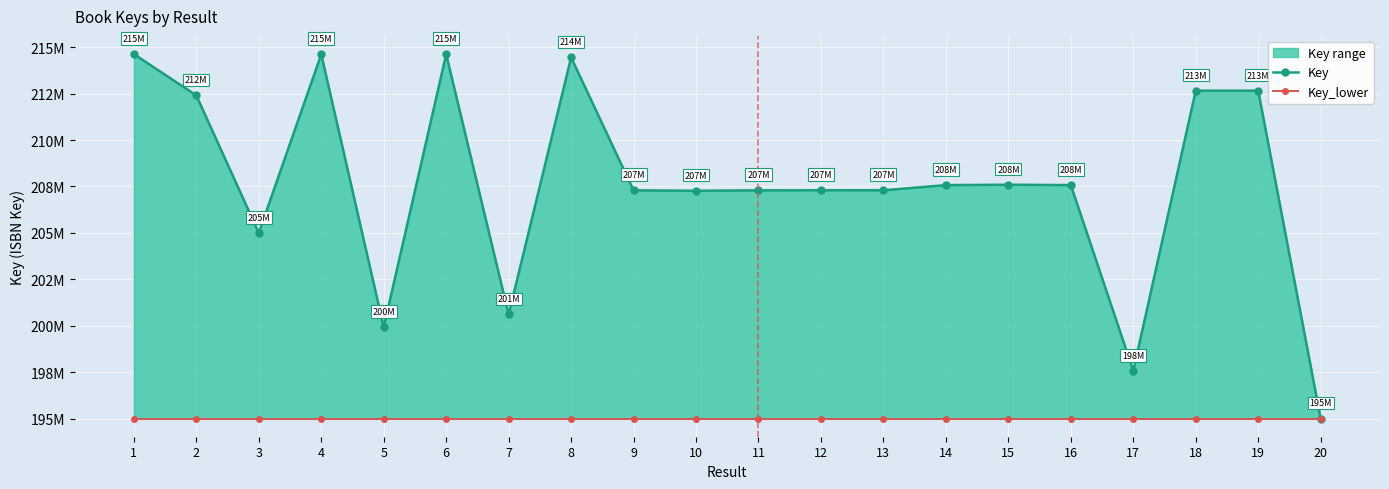

What is the minimum value shown in the chart?

195019722